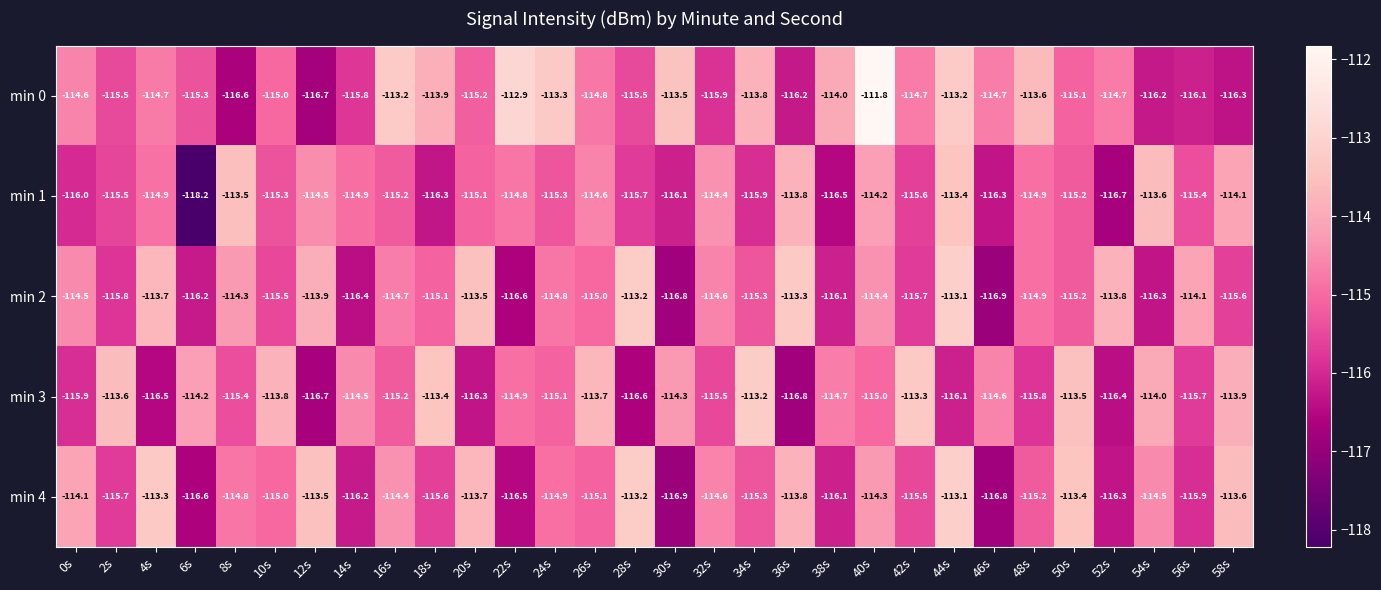

Which series has the widest spread of values?

min 0